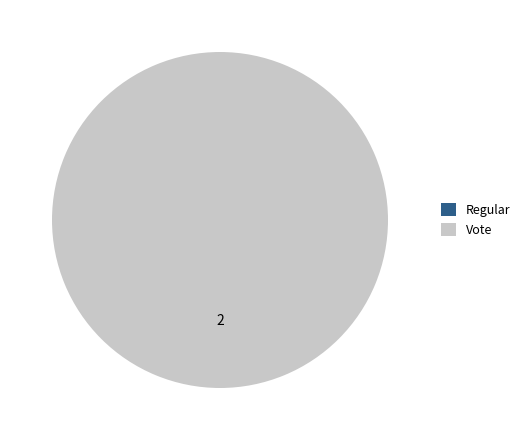

What percentage is the Vote slice, to the nearest percent?

100%